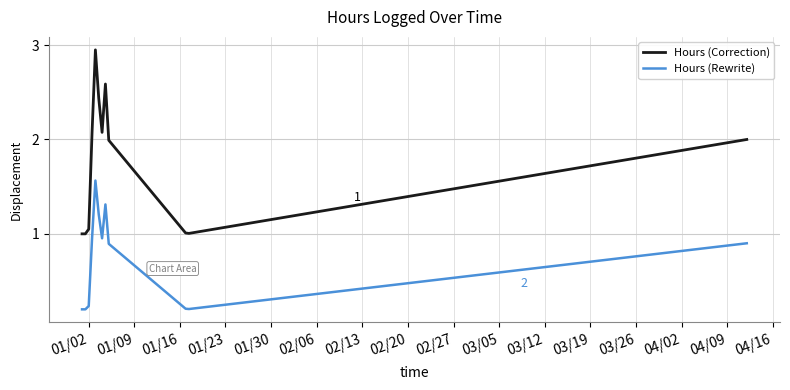

True or false: Hours (Correction) and Hours (Rewrite) intersect in this chart.

False